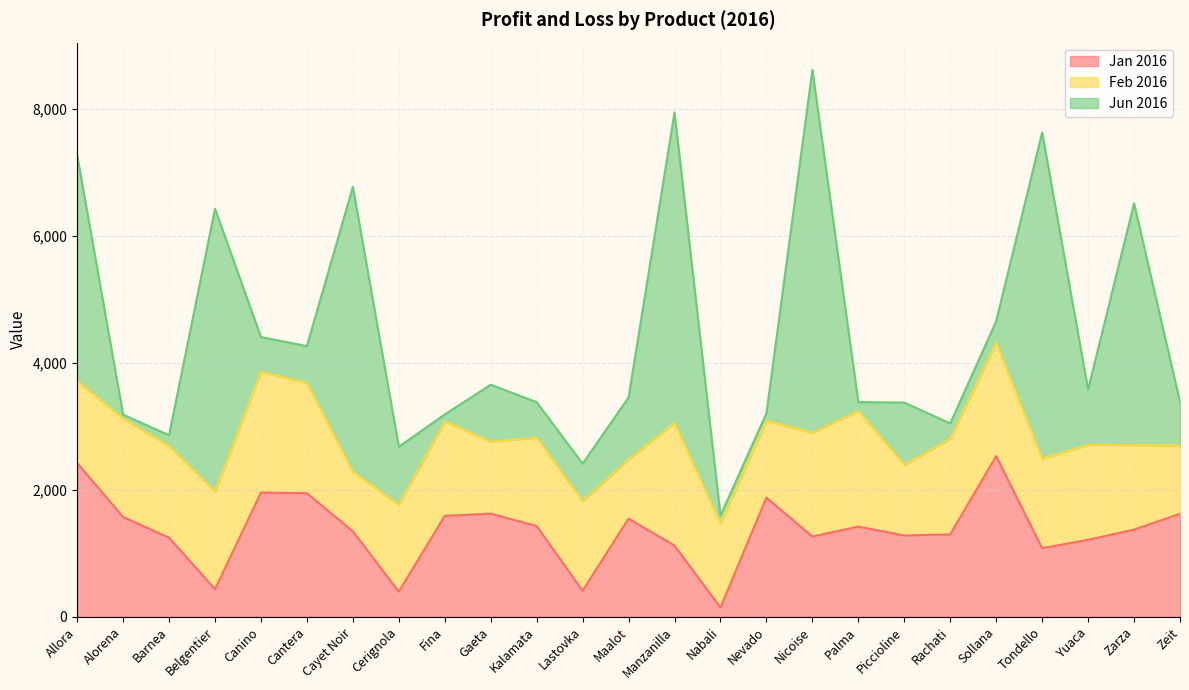

Reading left to right, what are all the values shown in this chart?

Jan 2016: 2422	1571	1245	434	1955	1946	1345	395	1587	1624	1428	409	1545	1121	144	1876	1263	1420	1279	1297	2530	1079	1211	1372	1621
Feb 2016: 1297	1546	1444	1538	1899	1736	941	1368	1489	1134	1392	1410	935	1932	1324	1213	1633	1823	1113	1509	1783	1411	1495	1333	1075
Jun 2016: 3553	66	170	4455	552	581	4486	914	110	897	560	592	975	4892	125	117	5717	138	981	238	342	5139	872	3807	688